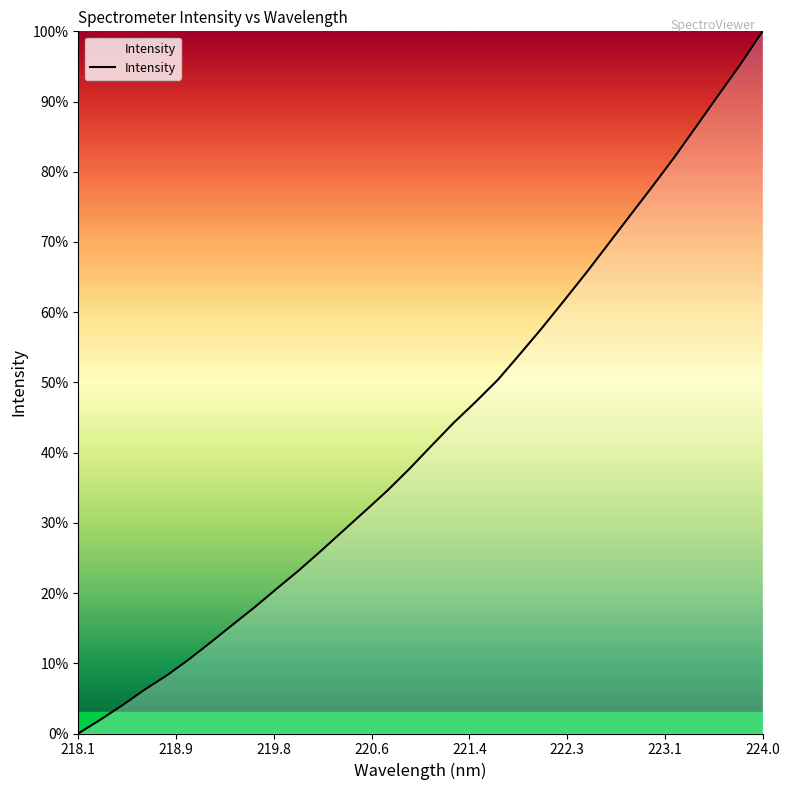

What is the difference between the maximum and minimum values?

100.0